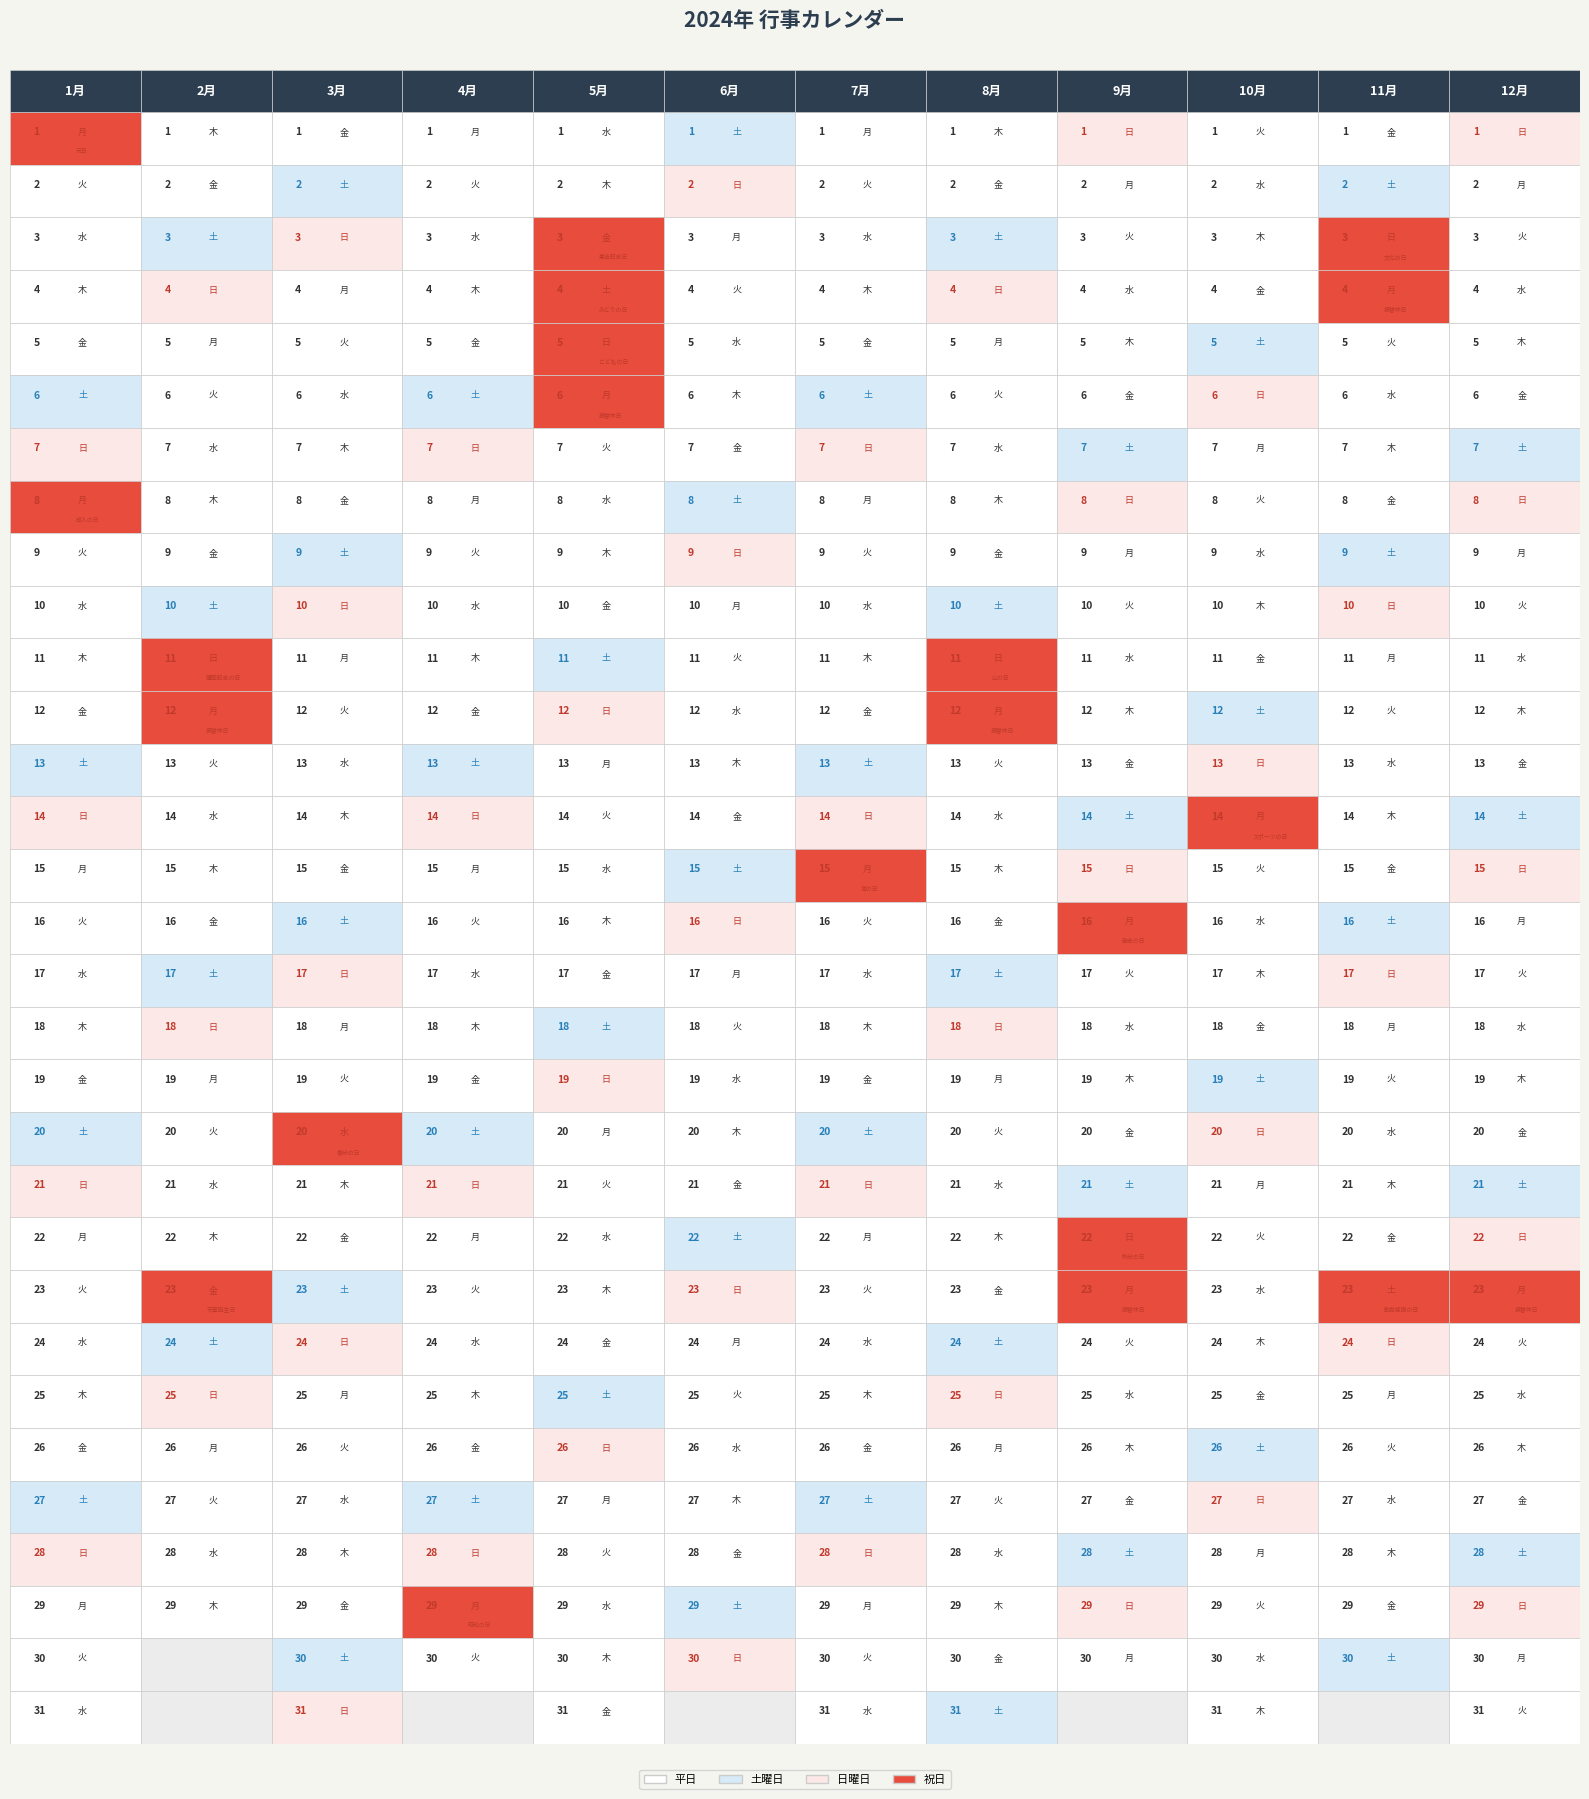

What is the total value across all series at 20?

252